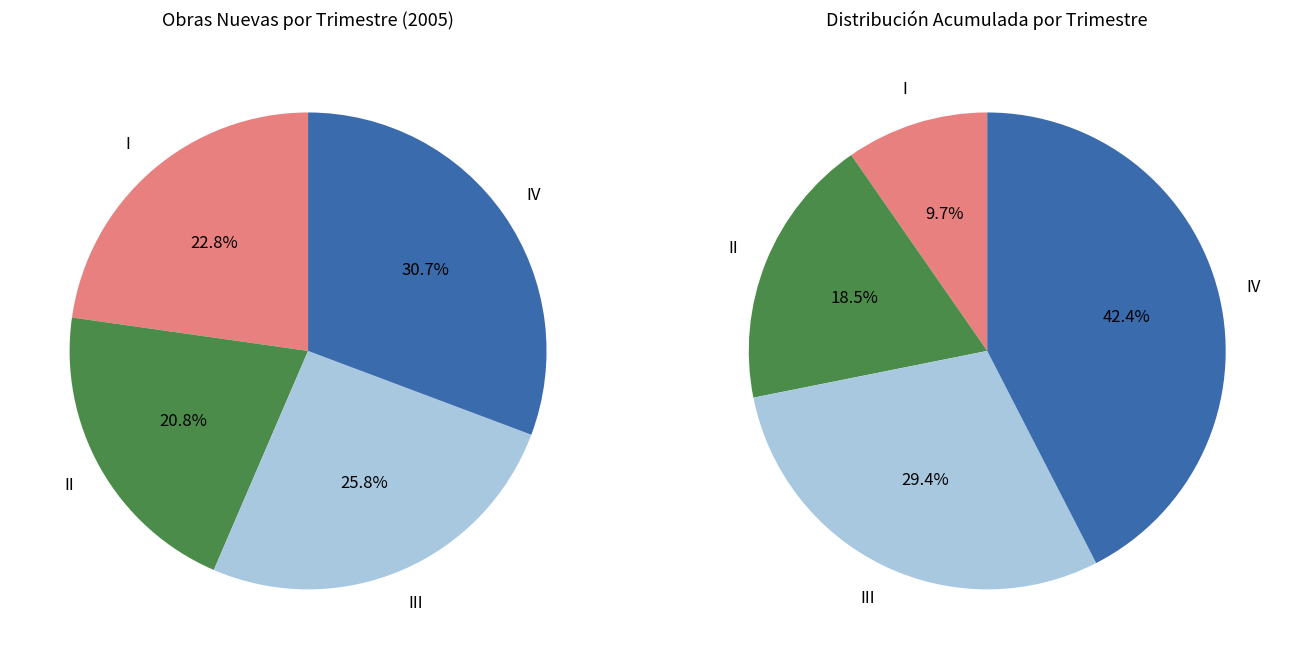

To the nearest percent, what percentage of the pie is III?

26%